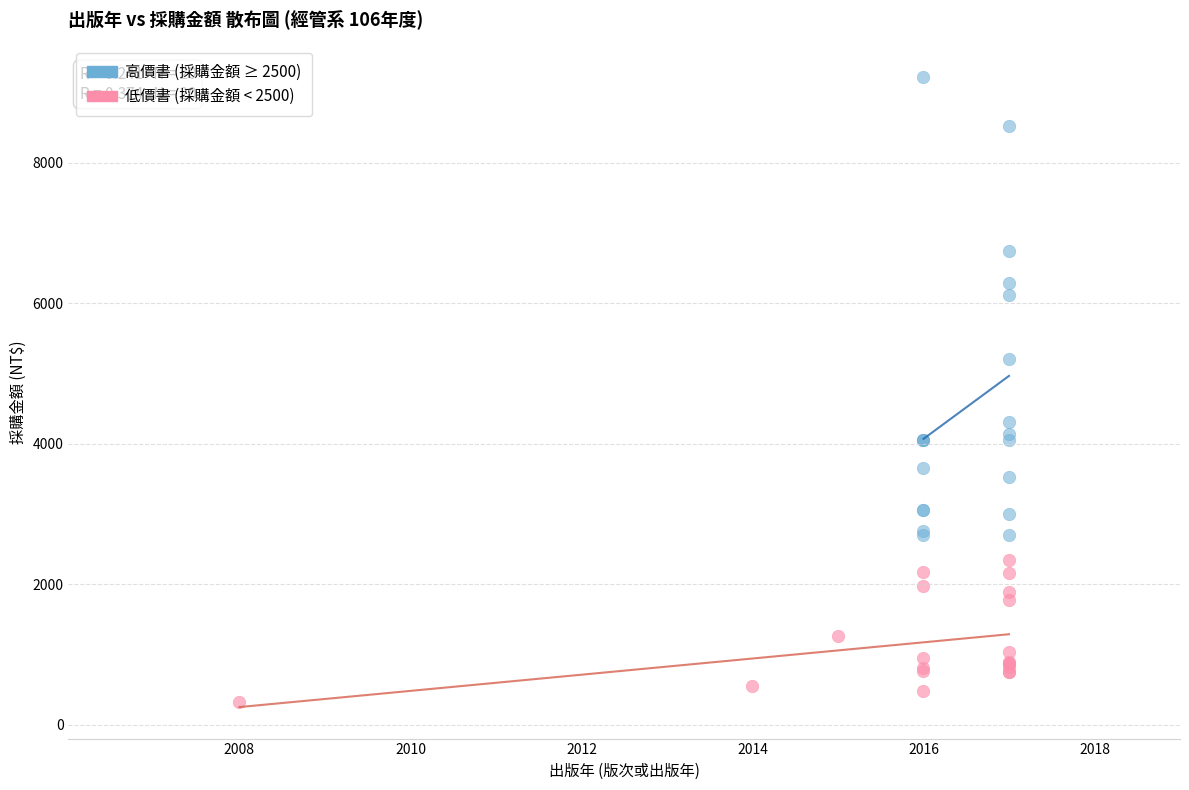

Which series contains the highest Y value?

高價書 (採購金額 ≥ 2500)